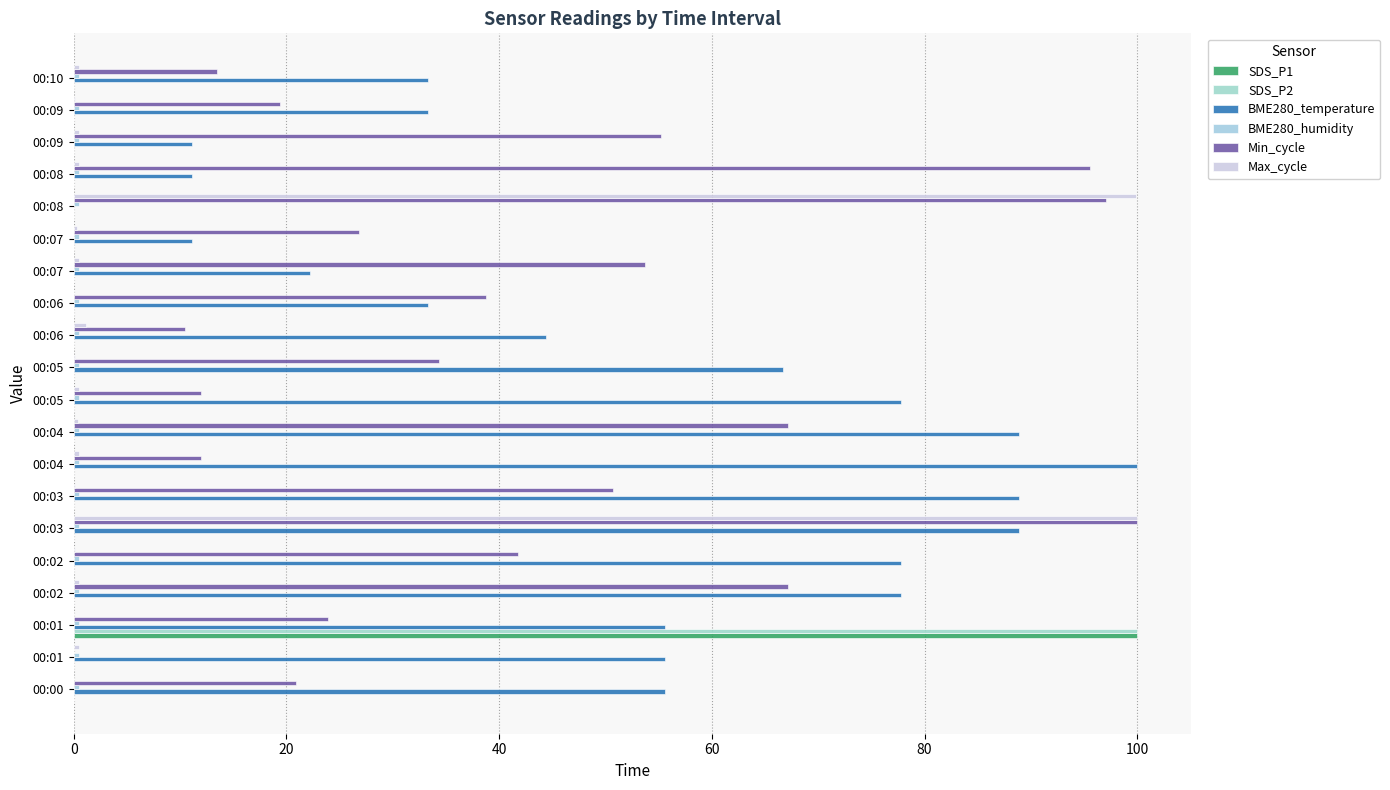

Count the number of categories in the chart.

20